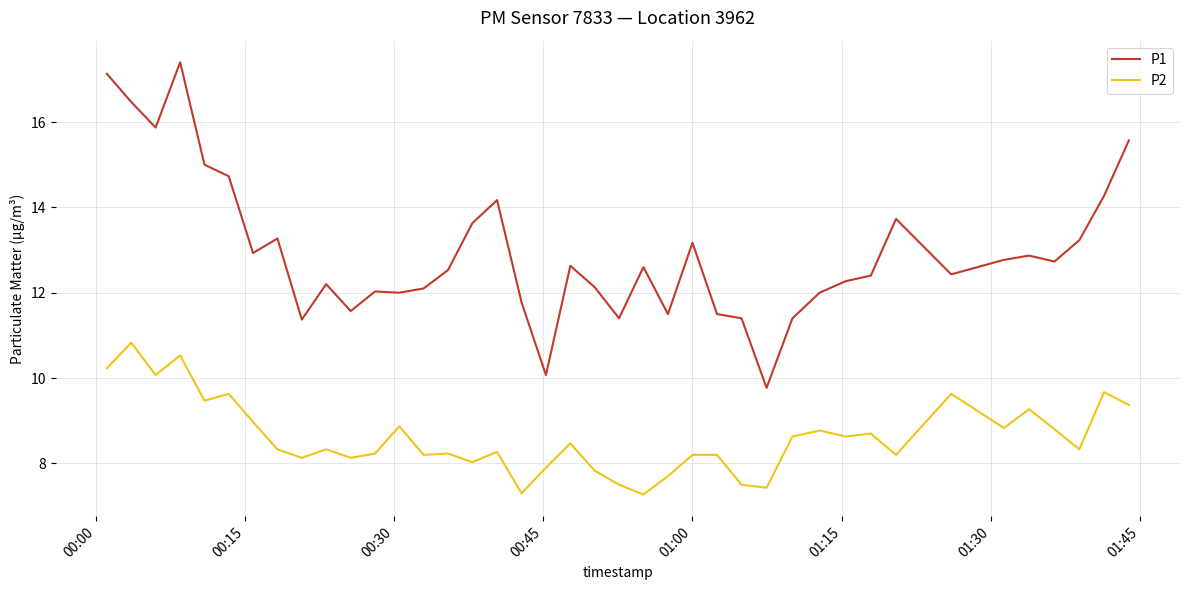

Which series has the largest total across all categories?

P1